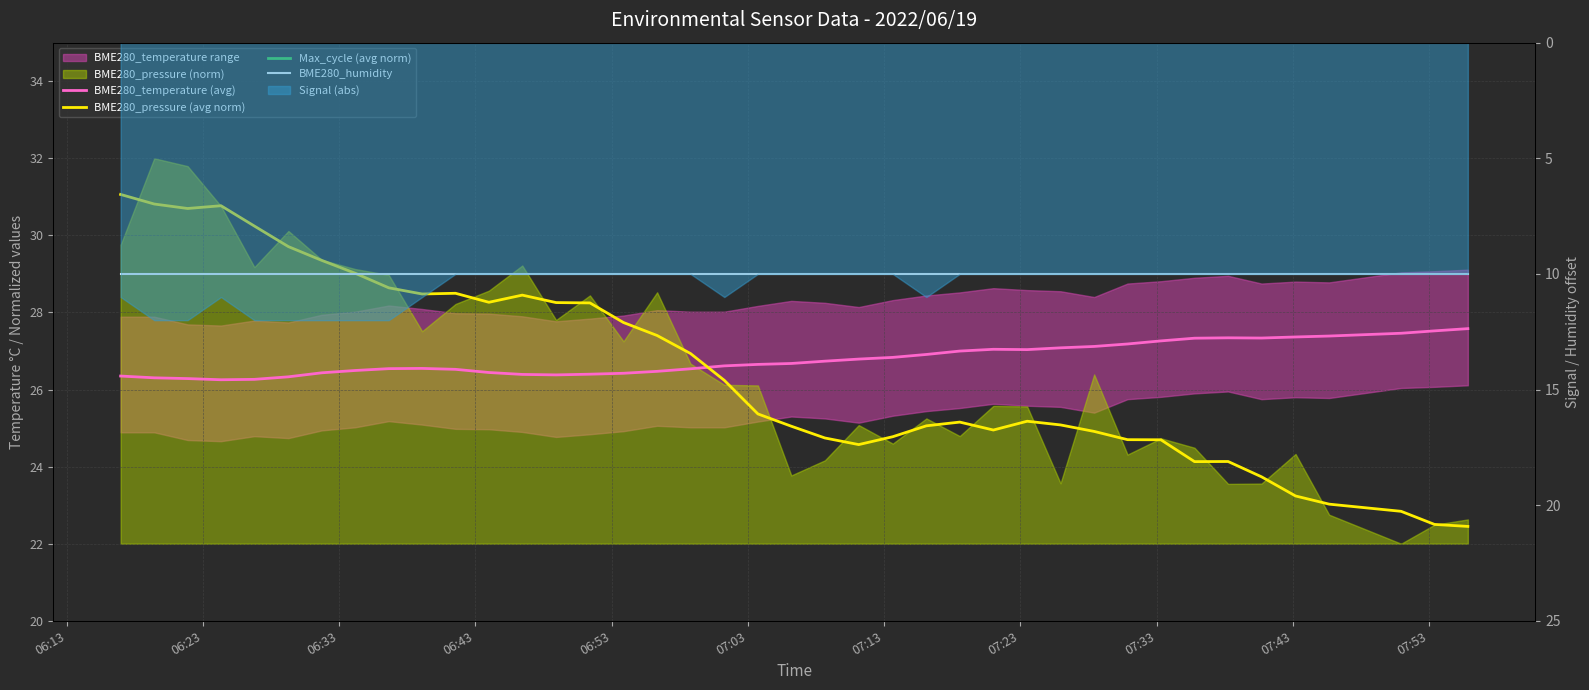

At how many categories does at least one series exceed 28?

40